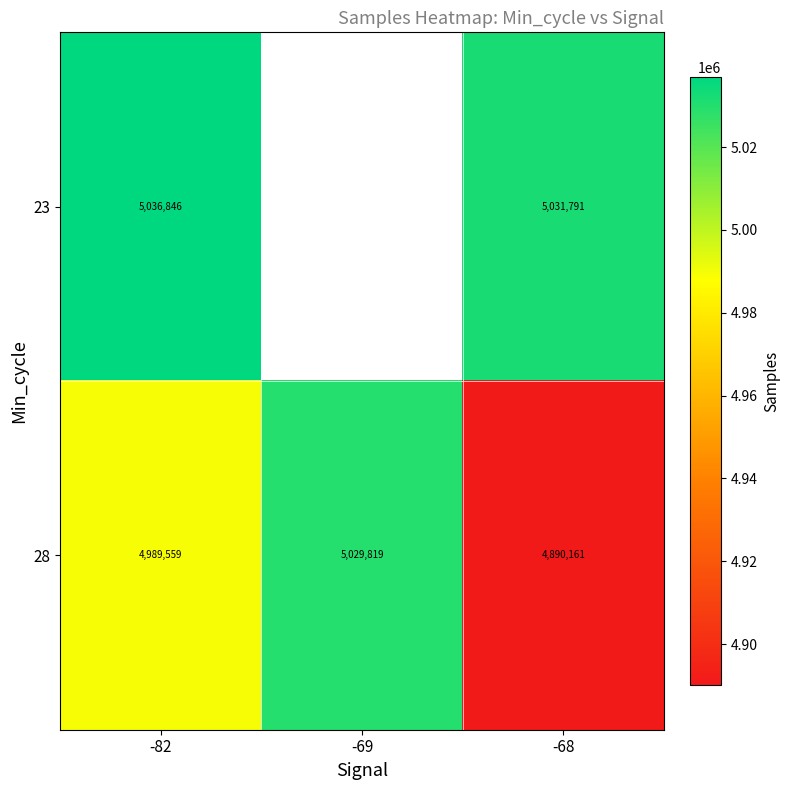

At how many categories does at least one series exceed 4932904?

3